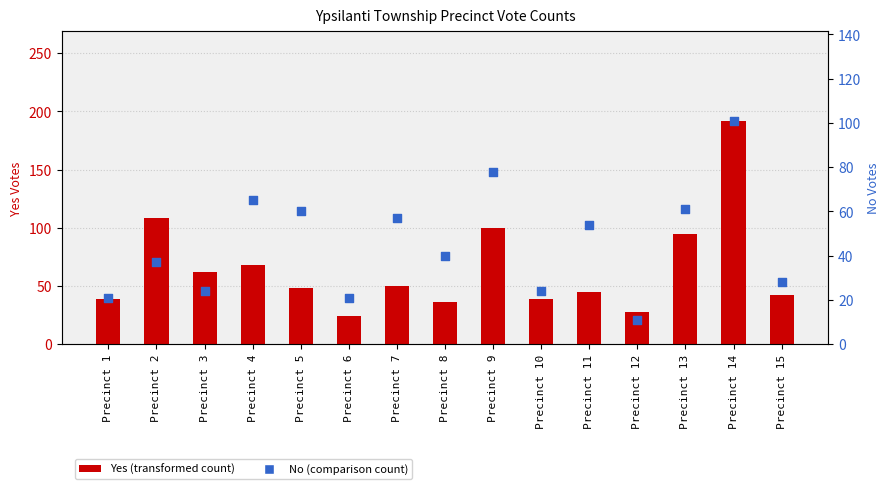

Which series reaches the maximum Y coordinate?

Yes